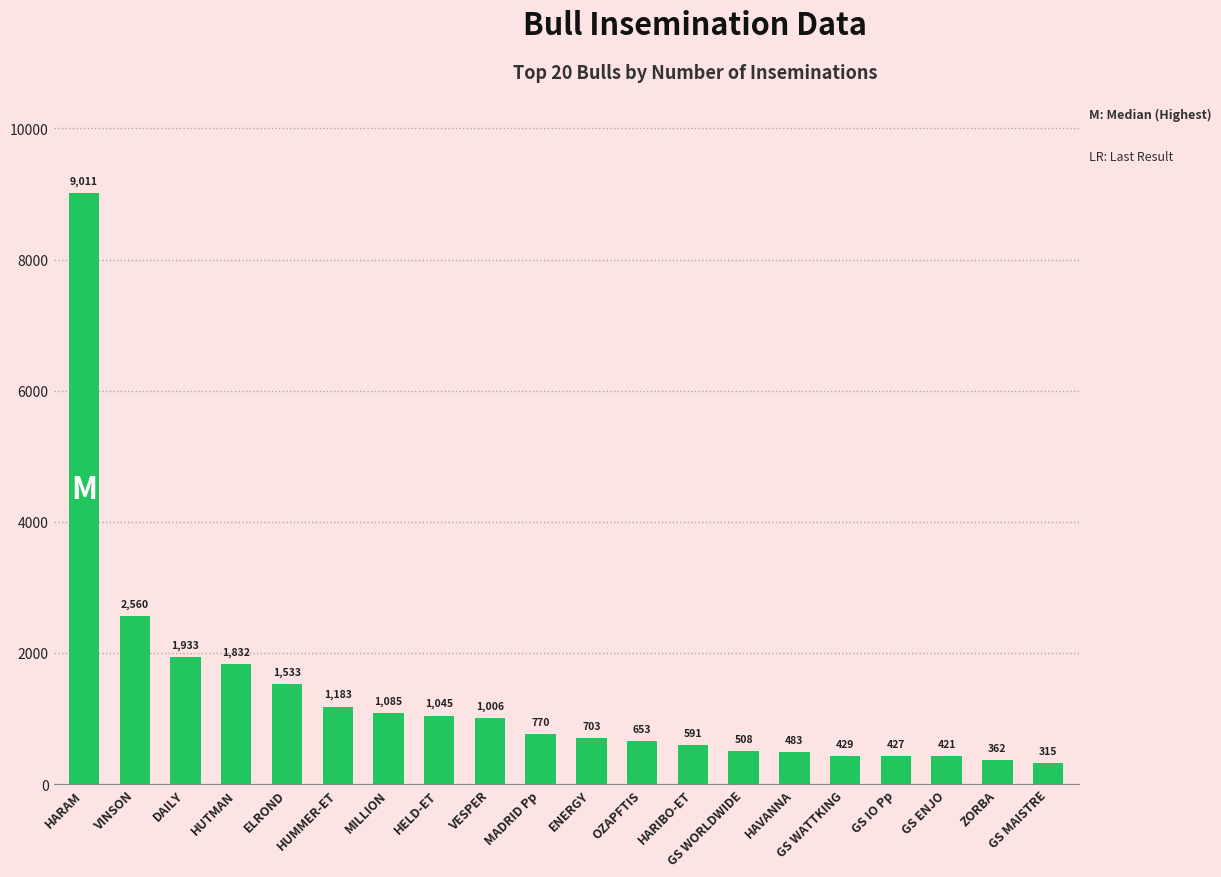

Which label corresponds to the largest value in the chart?

HARAM